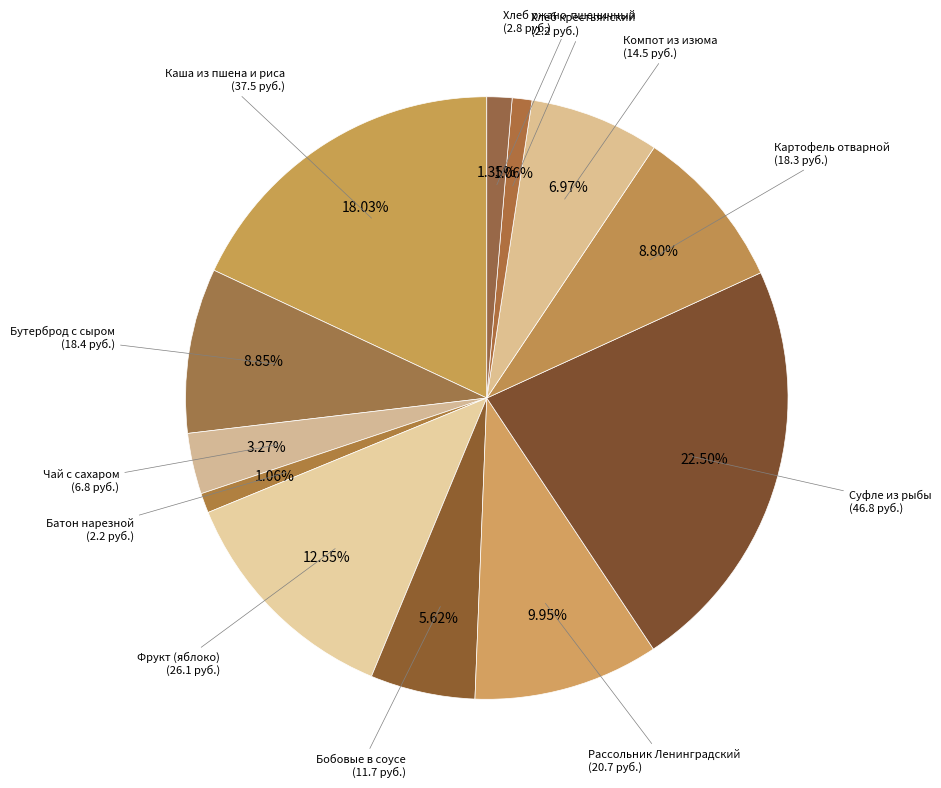

To the nearest percent, what portion does Компот из изюма represent?

7%